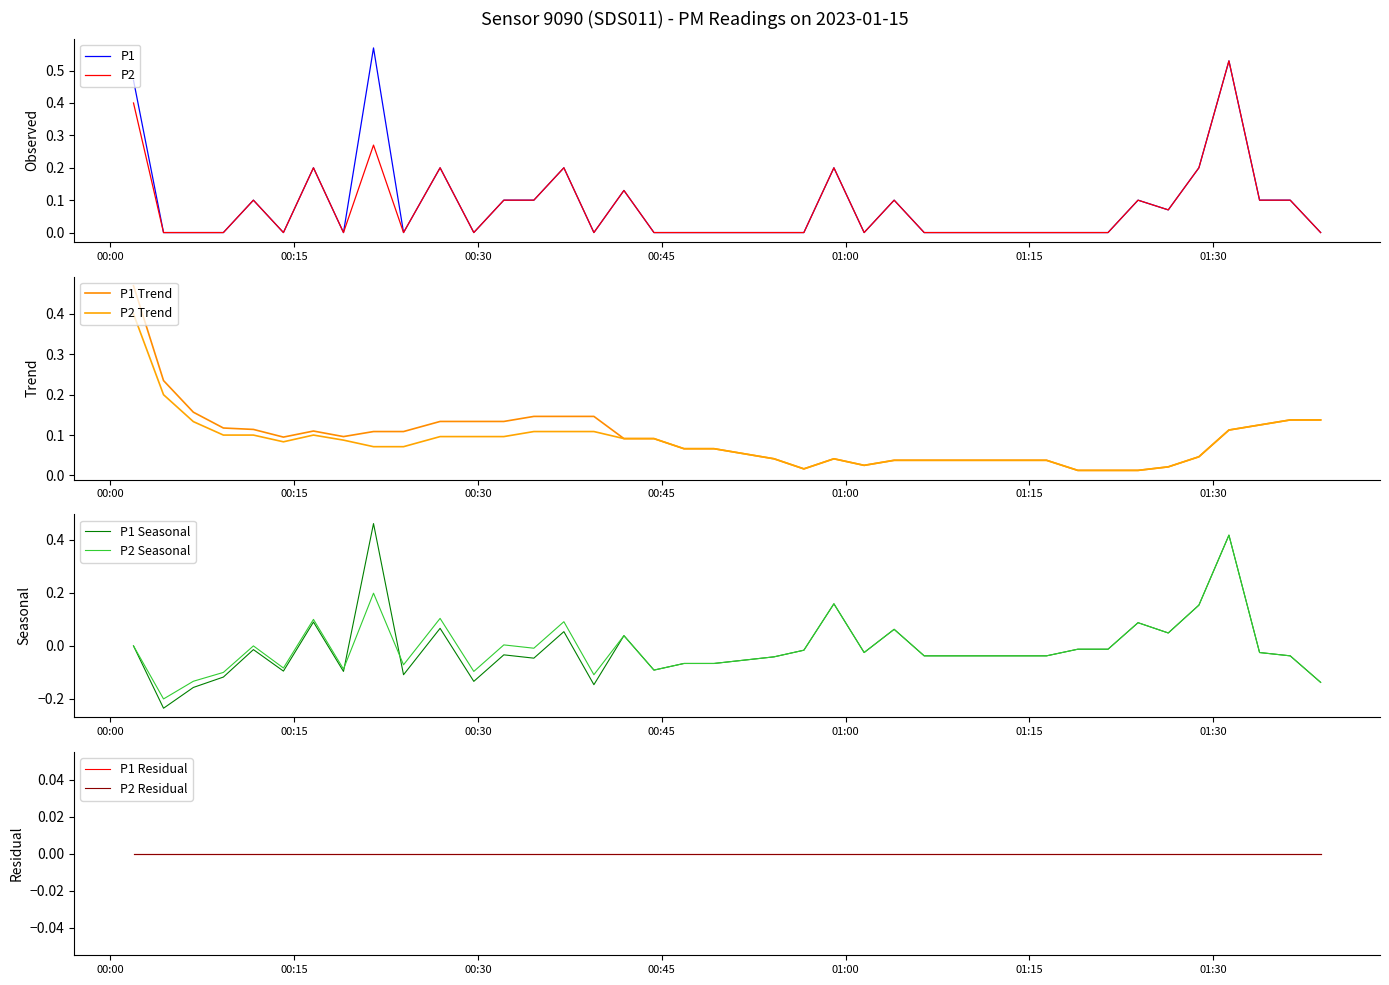

True or false: P2 and P1 cross at least once.

False